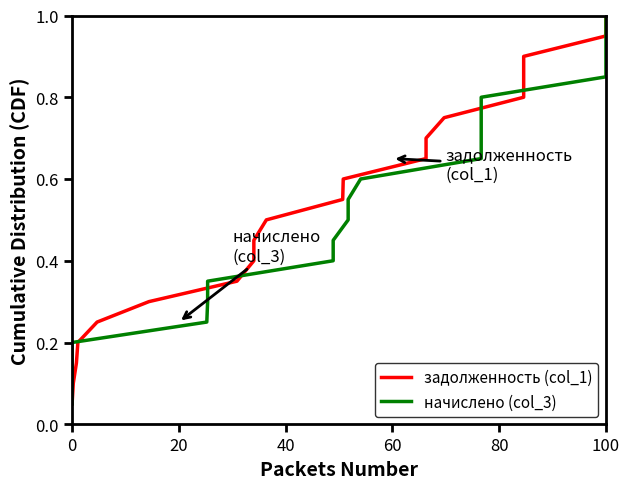

What is the label of the 2nd point from the left?

20